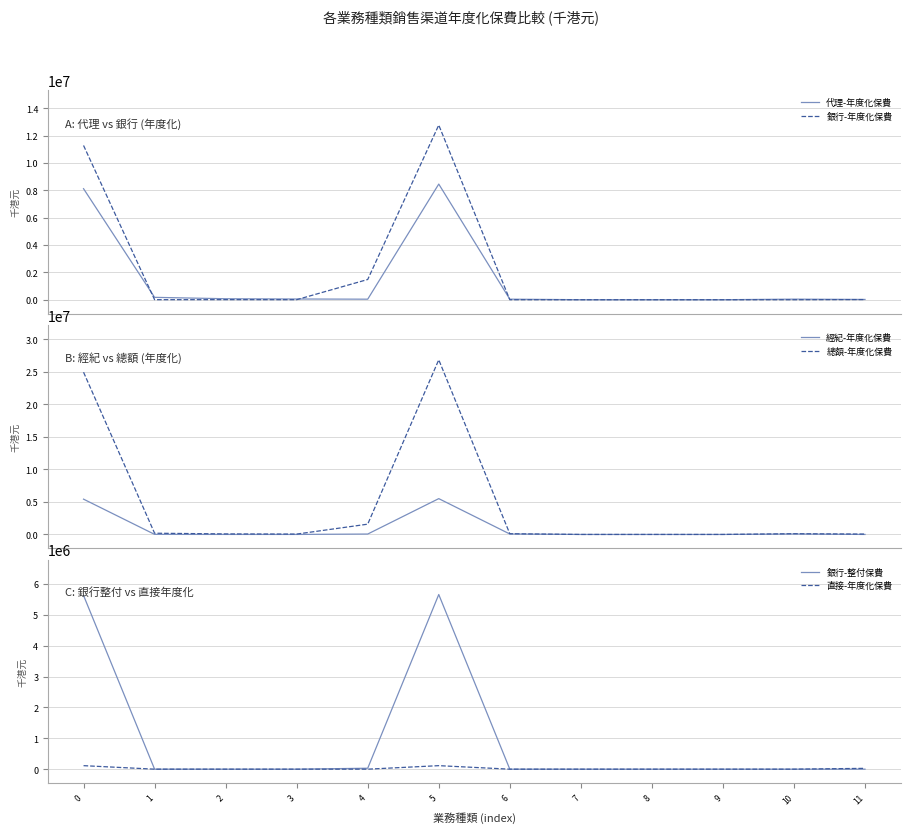

Which series has the widest spread of values?

總額-年度化保費